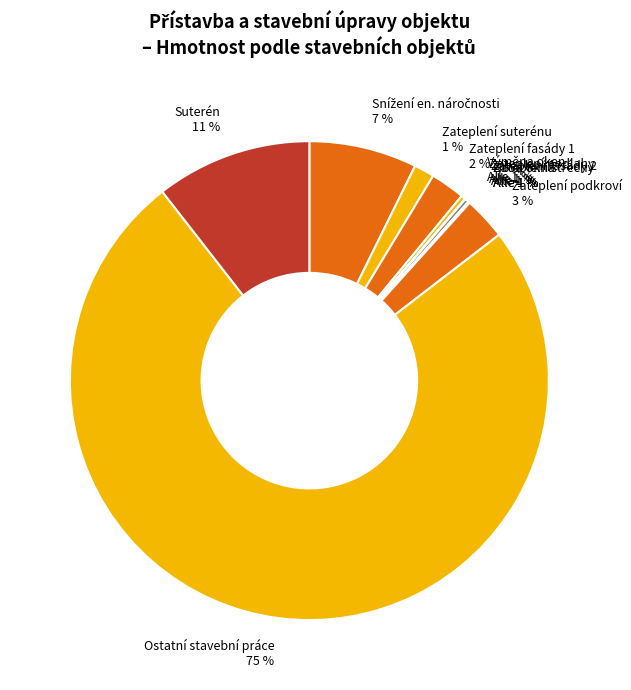

Is it true that Výměna oken is 13% of the pie?

False